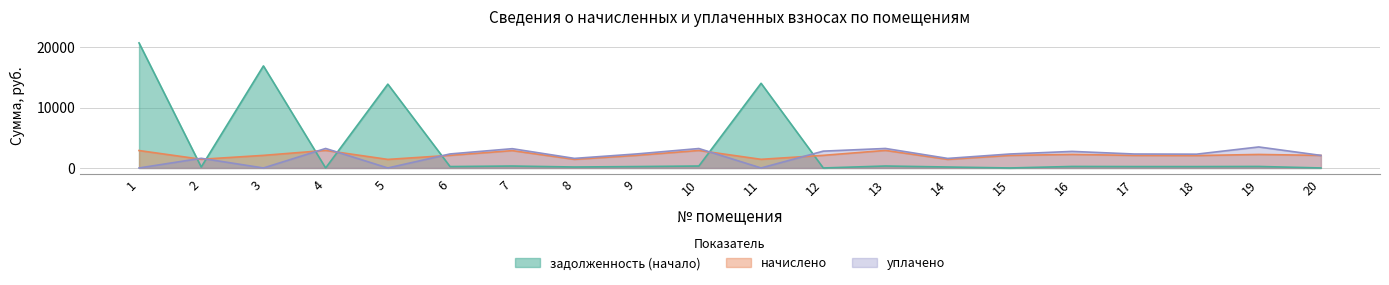

Reading left to right, transcribe all the data shown in this chart.

задолженность (начало): 1=20702.0	2=160.1	3=16893.8	4=0.0	5=13876.6	6=232.1	7=319.1	8=158.5	9=232.1	10=321.7	11=14016.8	12=0.0	13=322.8	14=157.9	15=0.0	16=249.1	17=231.1	18=228.4	19=248.6	20=0.0
начислено: 1=2885.8	2=1440.5	3=2084.5	4=2904.9	5=1416.7	6=2089.3	7=2871.5	8=1426.2	9=2089.3	10=2895.4	11=1431.0	12=2089.3	13=2904.9	14=1421.5	15=2079.7	16=2241.9	17=2079.7	18=2055.9	19=2237.1	20=2079.7
уплачено: 1=0.0	2=1600.6	3=0.0	4=3227.7	5=0.0	6=2321.4	7=3190.6	8=1584.7	9=2321.4	10=3217.1	11=0.0	12=2785.7	13=3227.7	14=1579.4	15=2310.8	16=2740.5	17=2310.3	18=2284.3	19=3478.8	20=2079.7